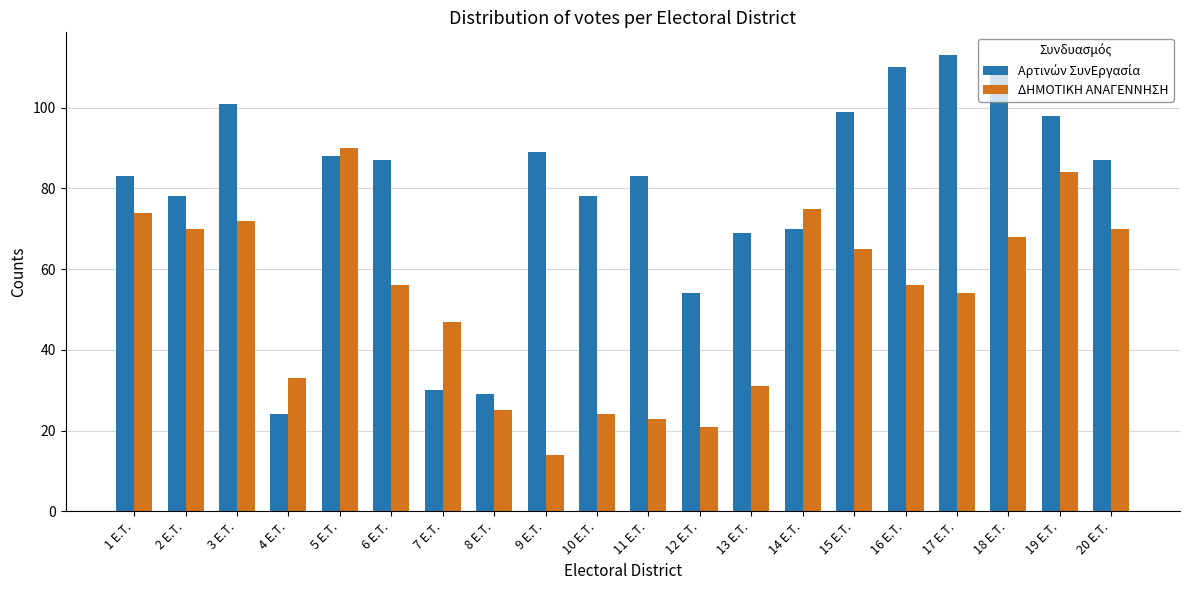

What is the maximum value shown in the chart?

113